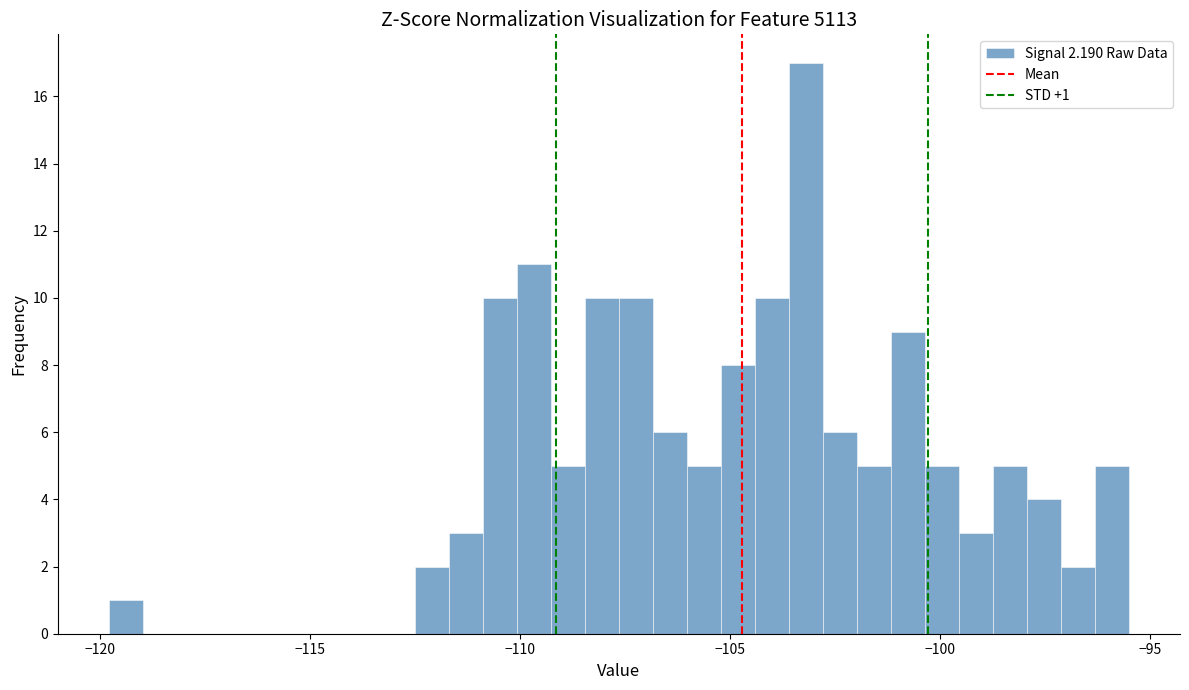

Around what value on the x-axis is the tallest bar? Give the approximate position of its centre, as read against the axis.

-103.0